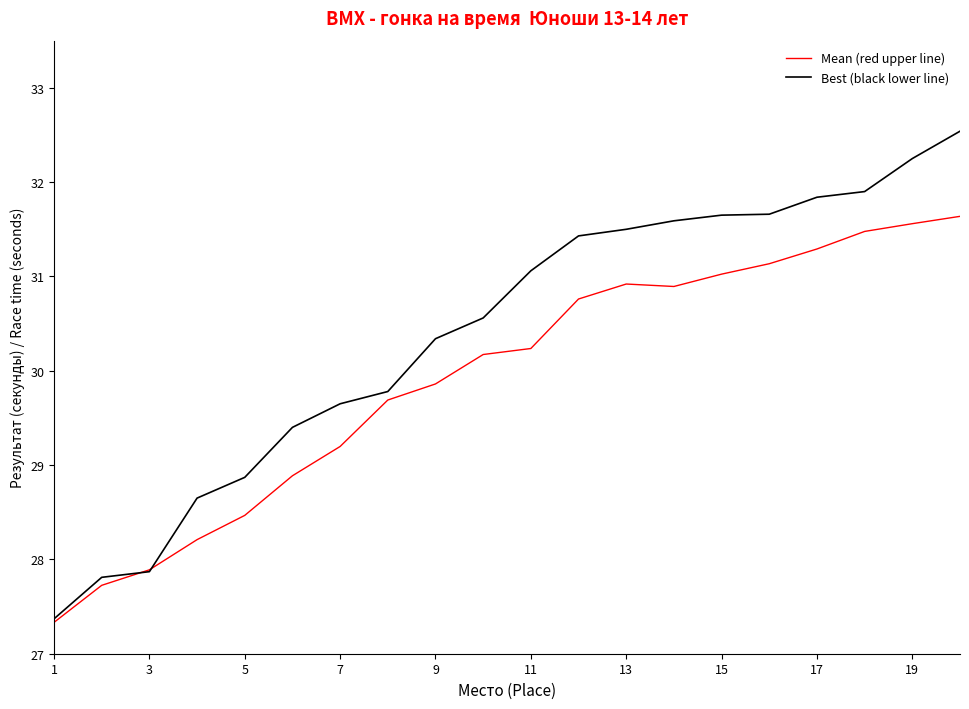

Which series ends up on top after the final intersection of Best (black lower line) and Mean (red upper line)?

Best (black lower line)